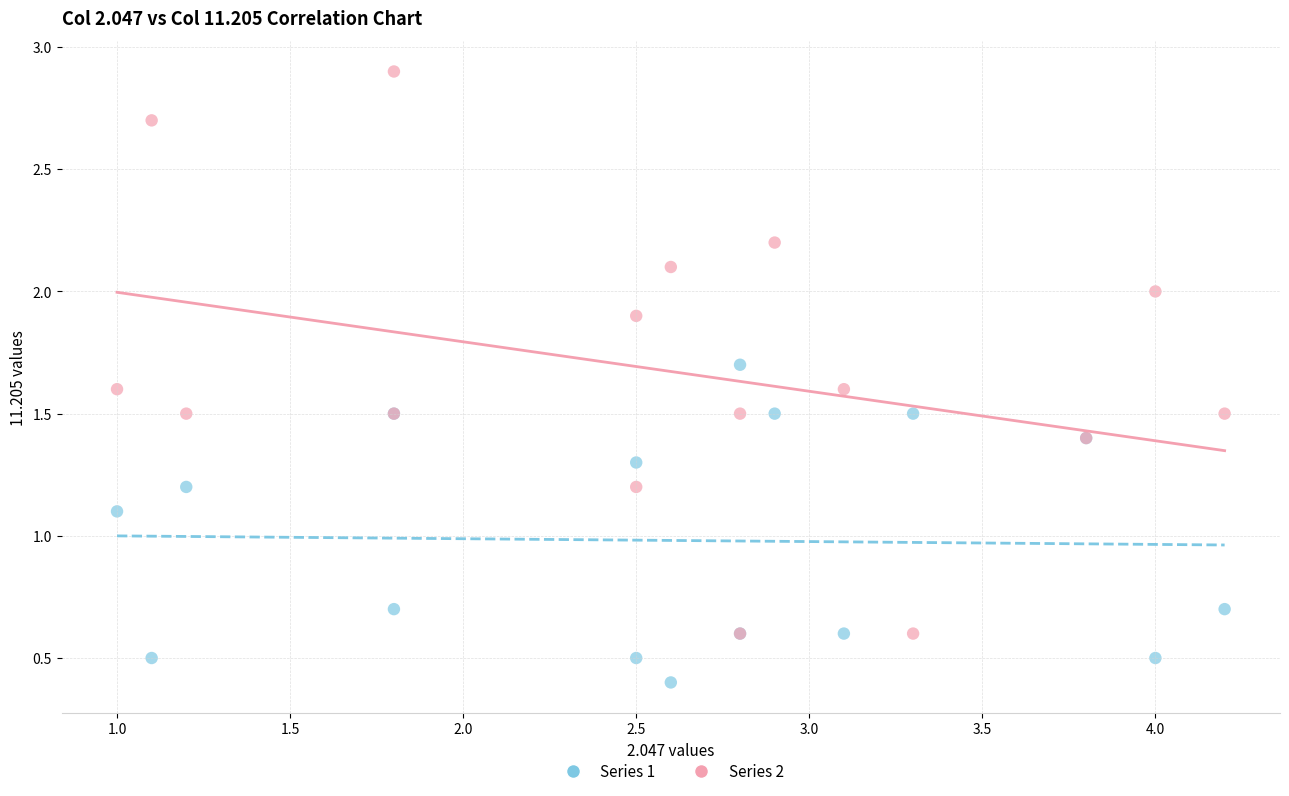

Across all series, what Y value is closest to 1?

1.1